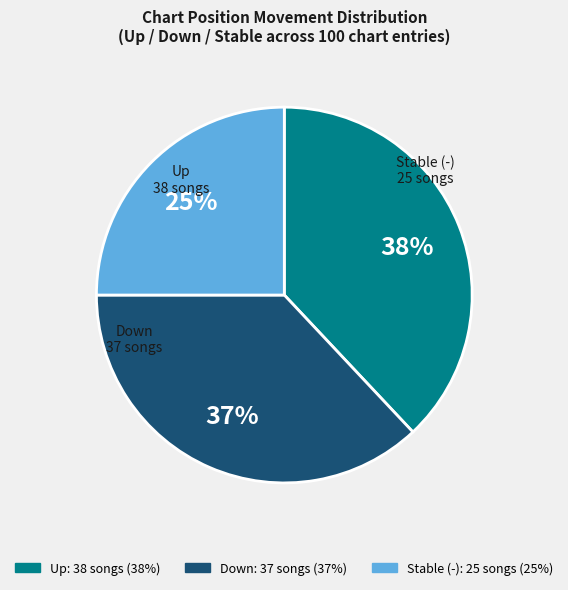

Does any single category account for the majority?

No